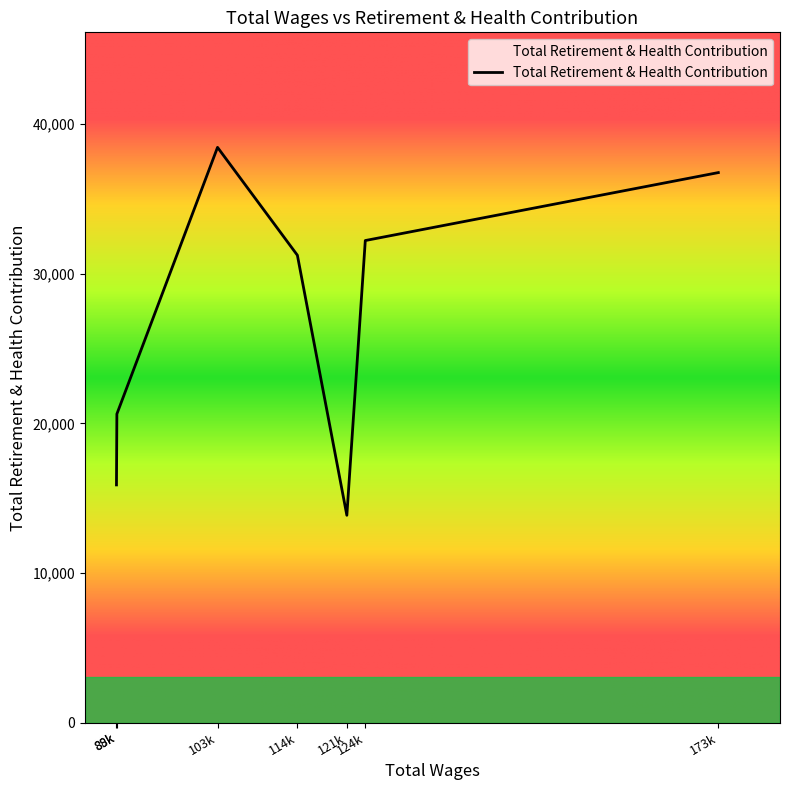

At which category does the data reach its first local valley?

121k